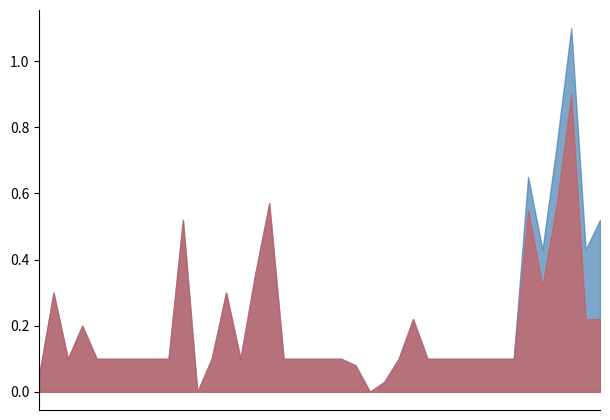

Is it true that P1 equals 0.1 at 00:47?

True